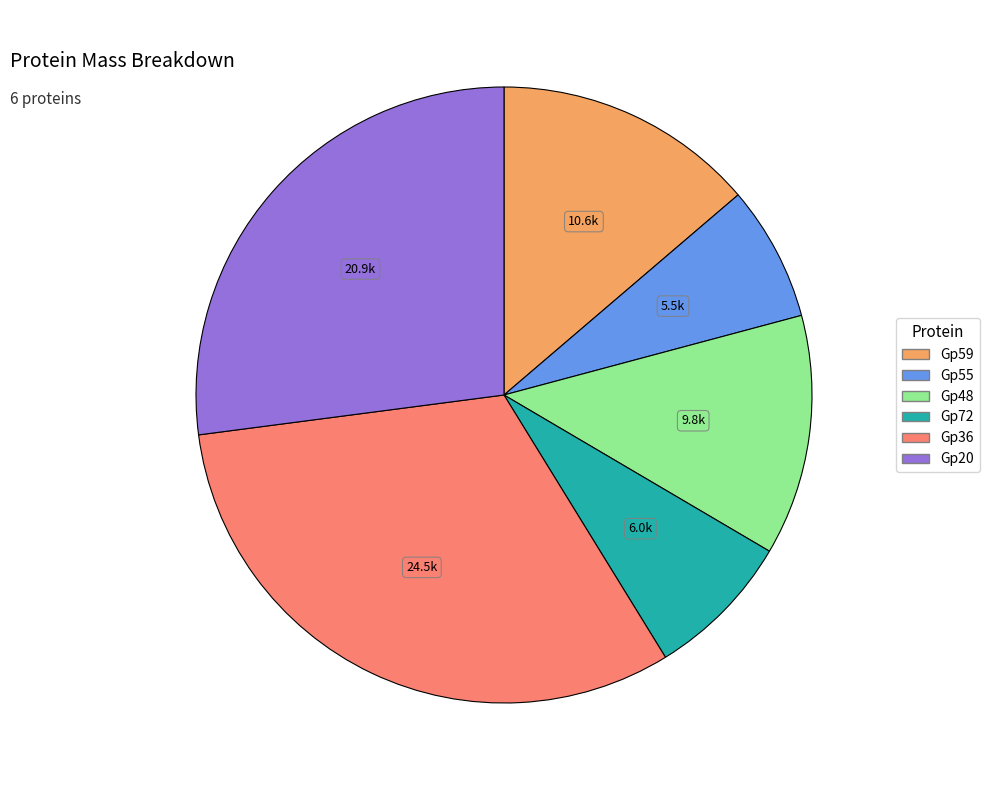

Which has a higher value, Gp59 or Gp55?

Gp59